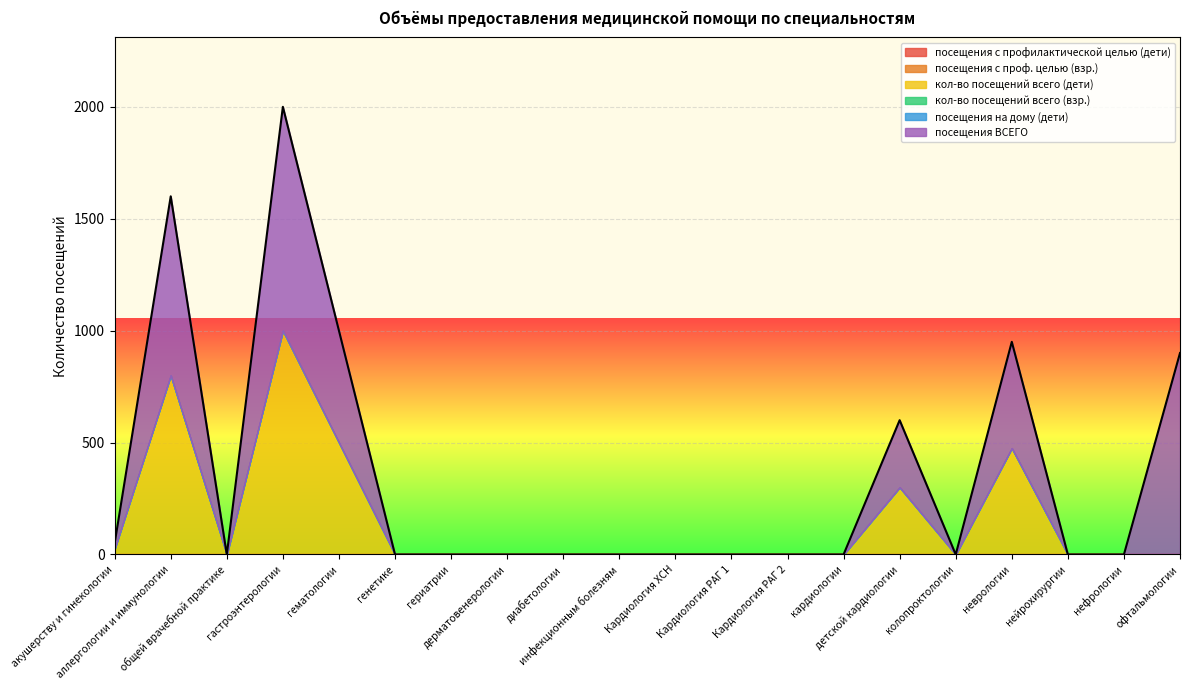

True or false: посещения на дому (дети) and посещения с профилактической целью (дети) cross at least once.

False